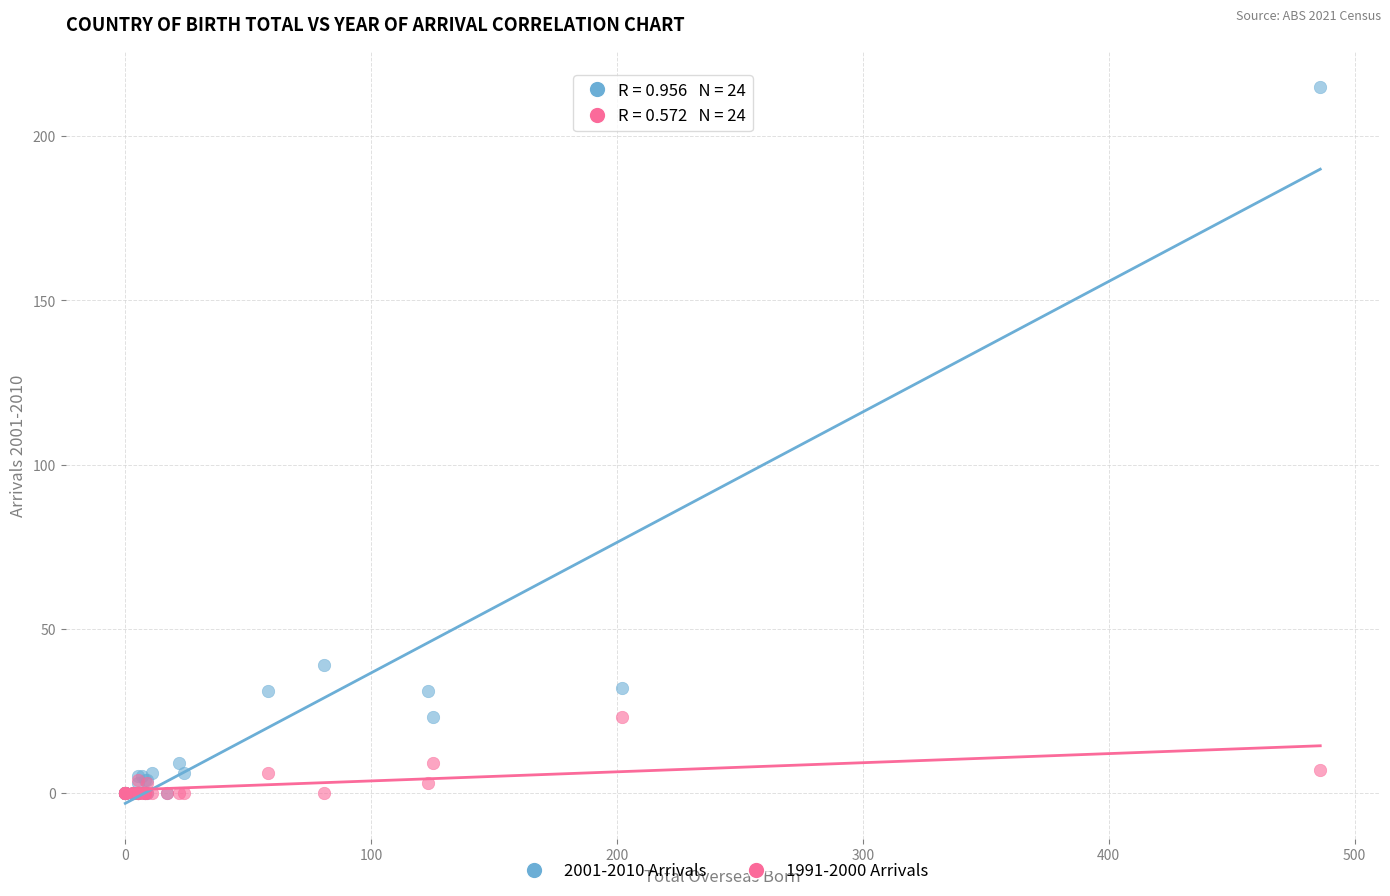

Across all series, what Y value is closest to 107?

39